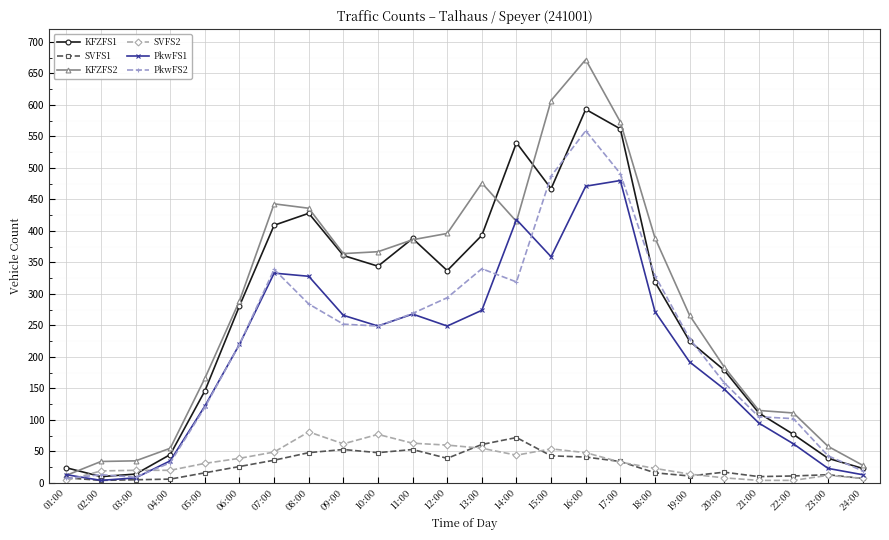

True or false: KFZFS2 has more than 0 interior local peaks.

True